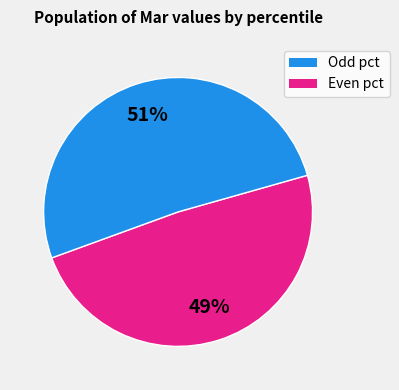

The Even pct slice represents 51% of the pie. True or false?

True